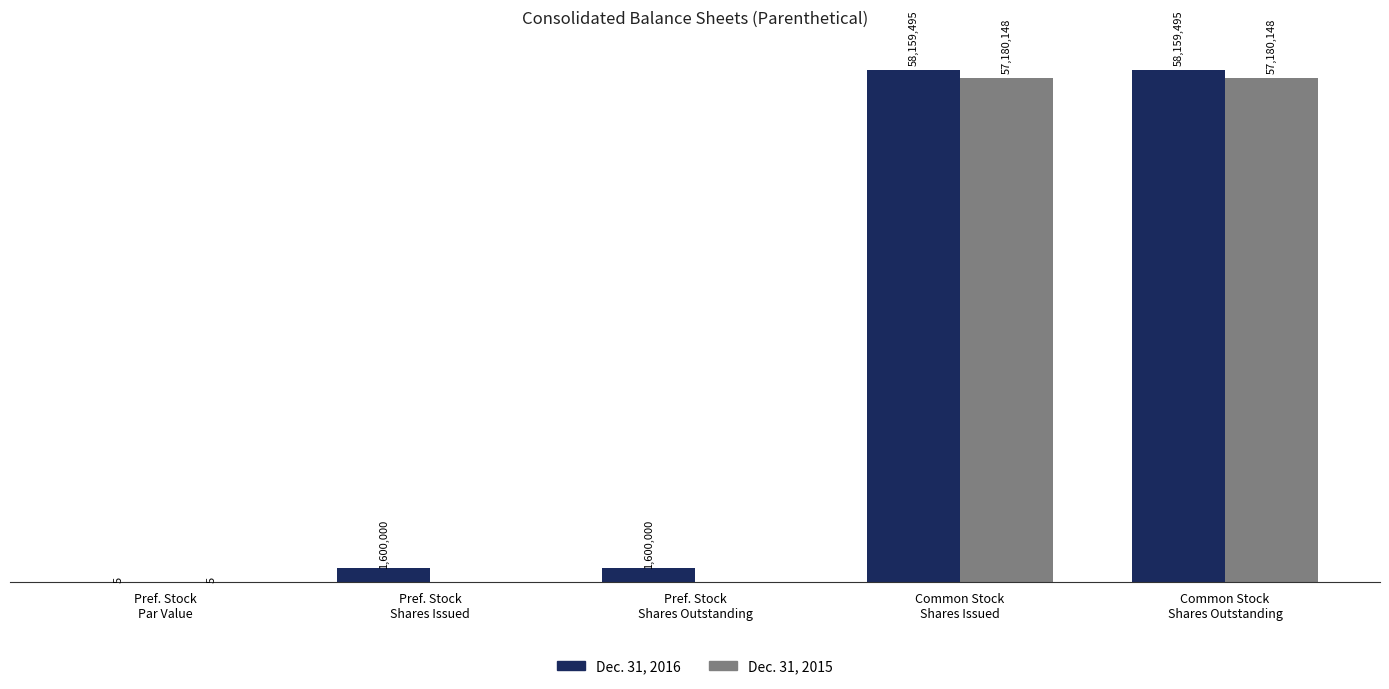

What is the maximum value shown in the chart?

58159495